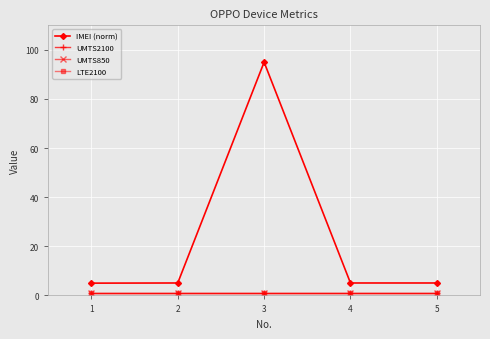

Is this an area chart (filled region under the line)?

No